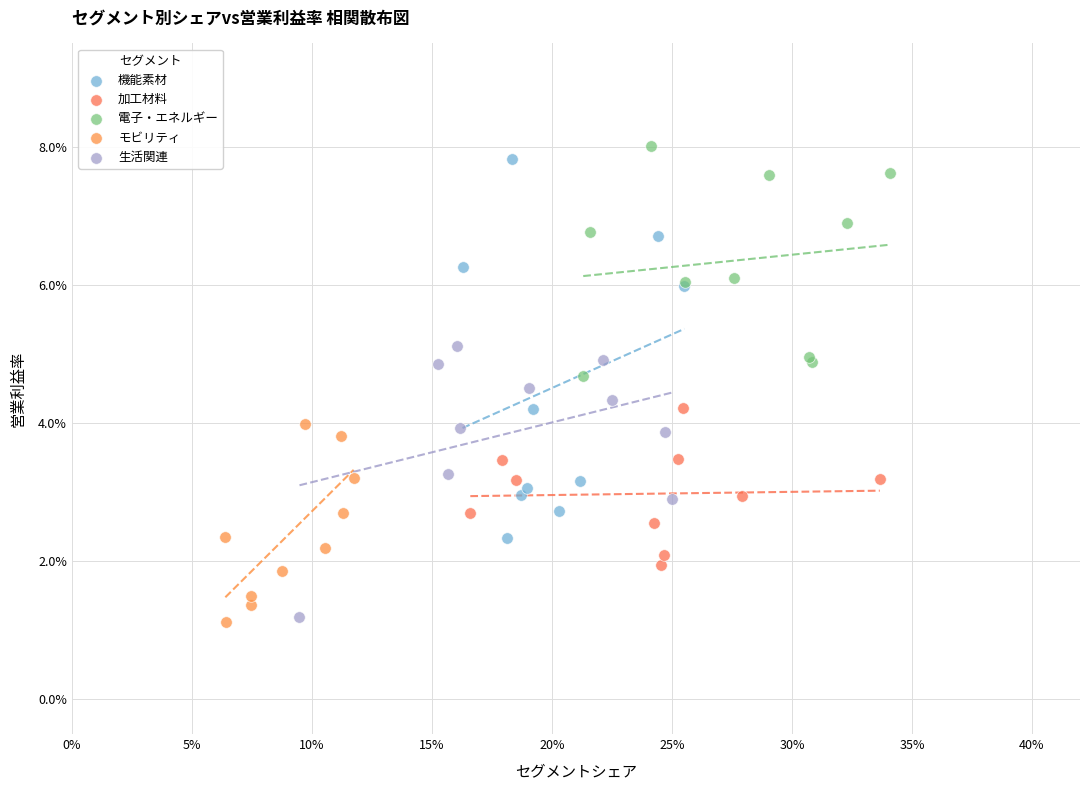

What are all the series names shown in the legend?

機能素材, 加工材料, 電子・エネルギー, モビリティ, 生活関連